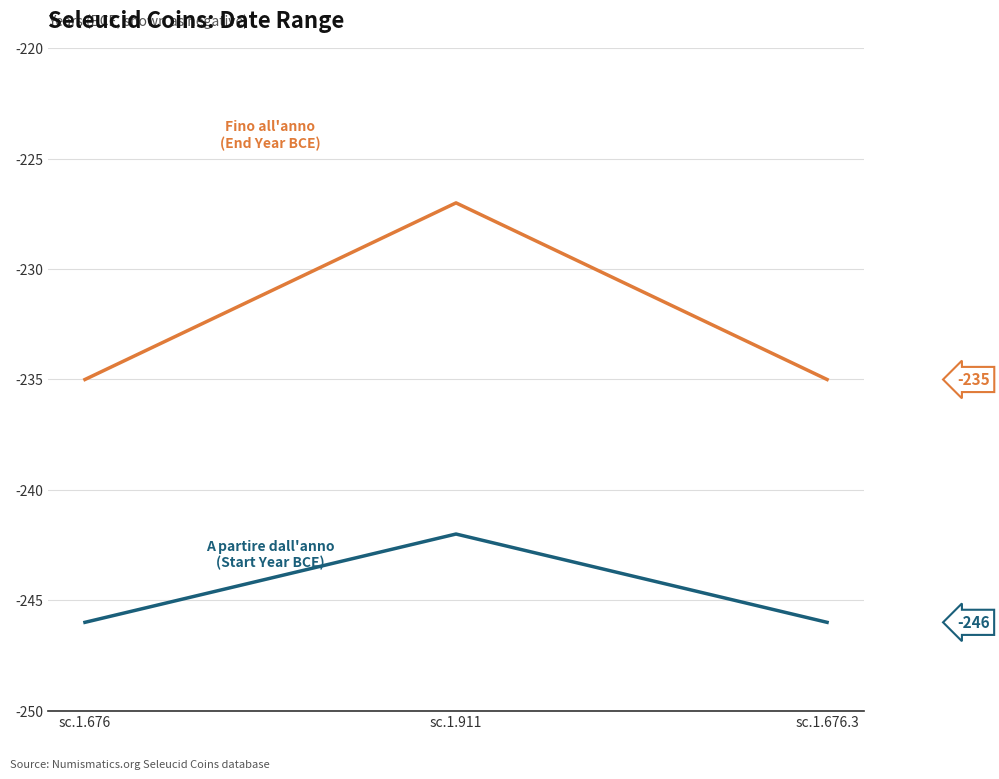

At which category is the sum across all series the highest?

sc.1.911